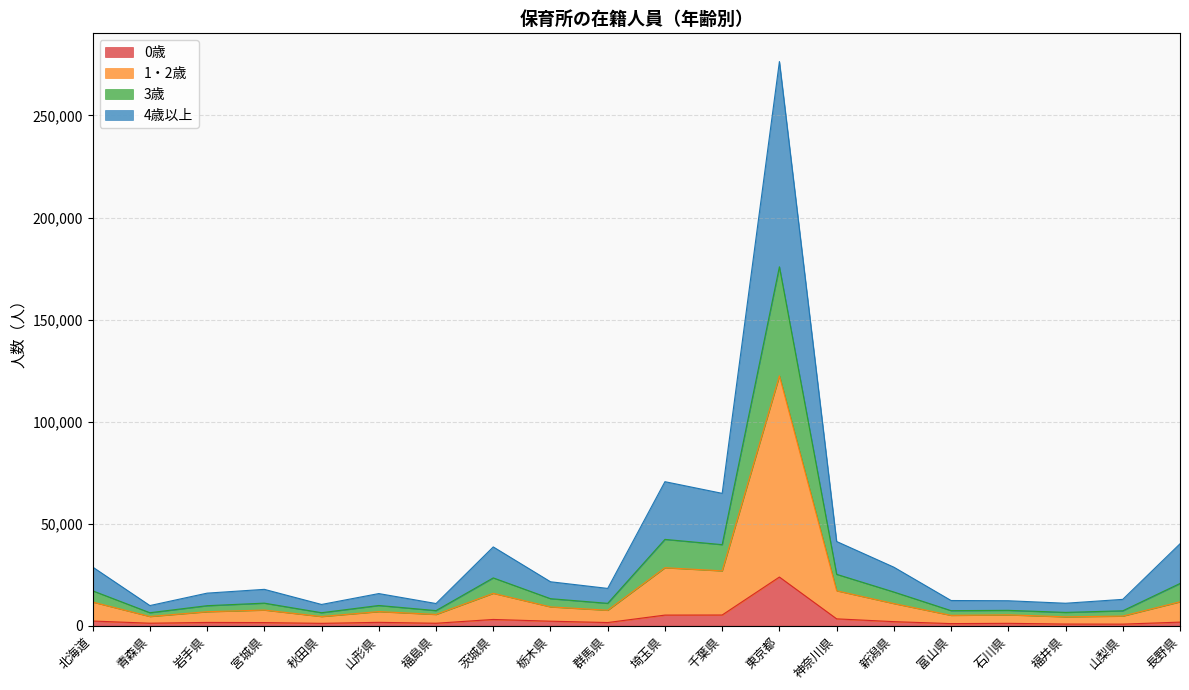

What is the sum of all 0歳 values?

62931